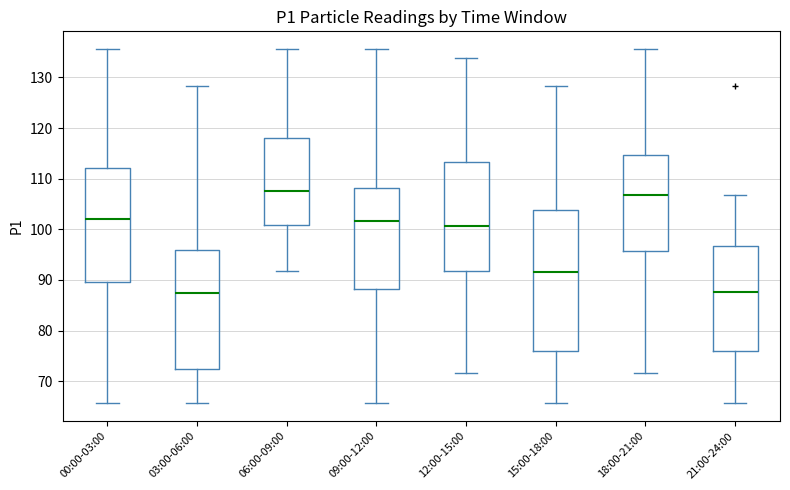

Reading left to right, transcribe this box plot: for each box, give where its median line is, the range the box spans, and where its two whiskers end, as read against the y-axis. The values are not printed on the chart, so give them approximately, as read against the axis.

00:00-03:00: median 102, box 90 to 112, whiskers 66 to 136
03:00-06:00: median 88, box 72 to 96, whiskers 66 to 128
06:00-09:00: median 108, box 101 to 118, whiskers 92 to 136
09:00-12:00: median 102, box 88 to 108, whiskers 66 to 136
12:00-15:00: median 101, box 92 to 113, whiskers 72 to 134
15:00-18:00: median 92, box 76 to 104, whiskers 66 to 128
18:00-21:00: median 107, box 96 to 115, whiskers 72 to 136
21:00-24:00: median 88, box 76 to 97, whiskers 66 to 107